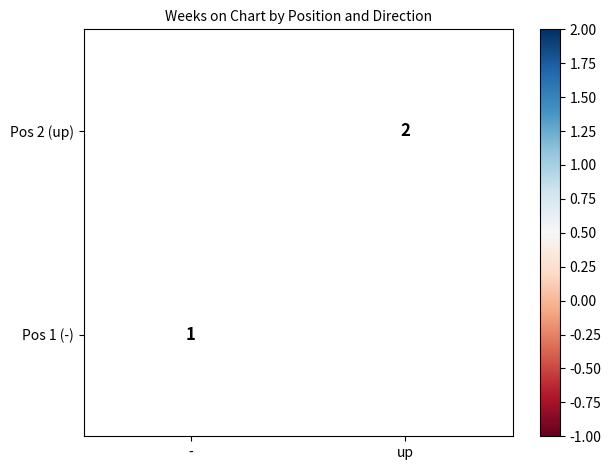

Is it true that Pos 1 (-) equals 1 at -?

True